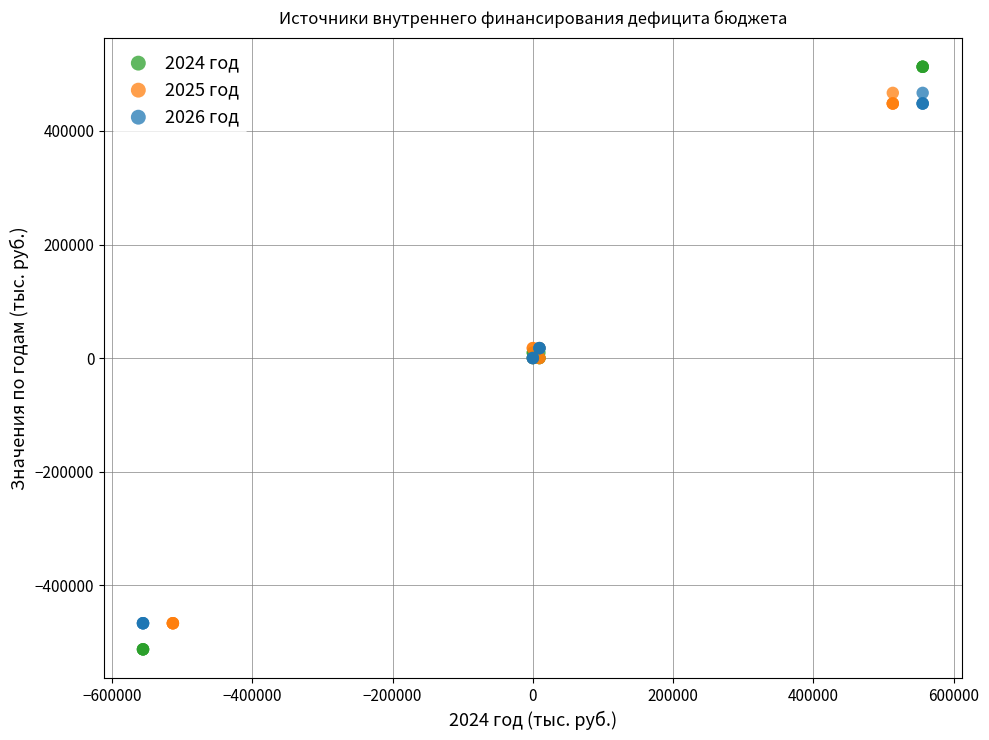

Which series contains the lowest Y value?

2024 год